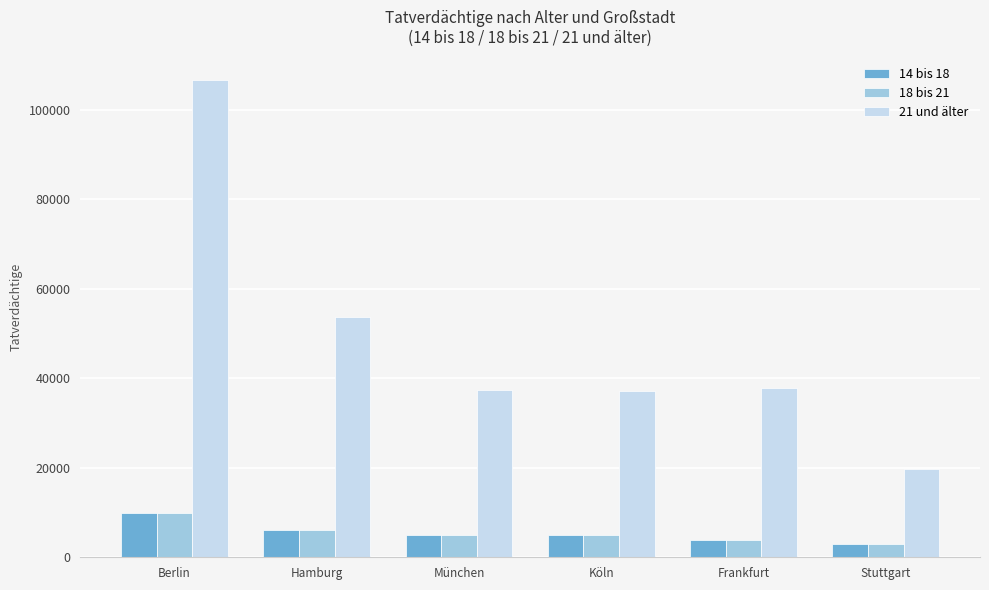

What is the label of the 3rd bar from the left?

München